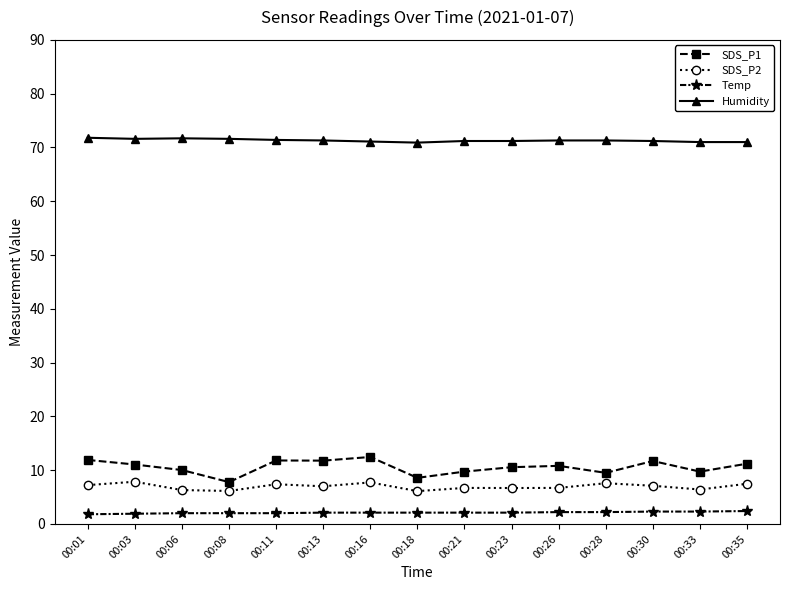

What is the smallest value displayed?

1.8